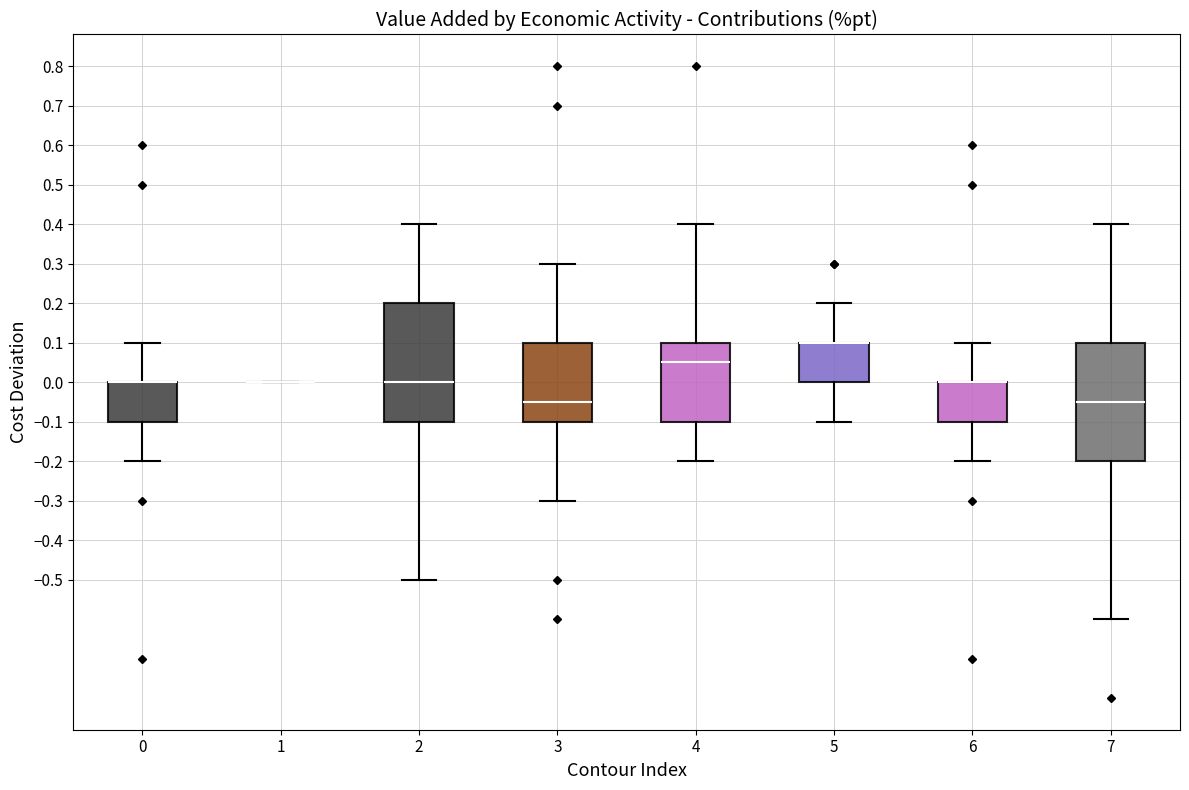

Where does the upper whisker of the box at x = 2 end on the y-axis? The values are not printed on the chart, so give them approximately, as read against the axis.

0.40